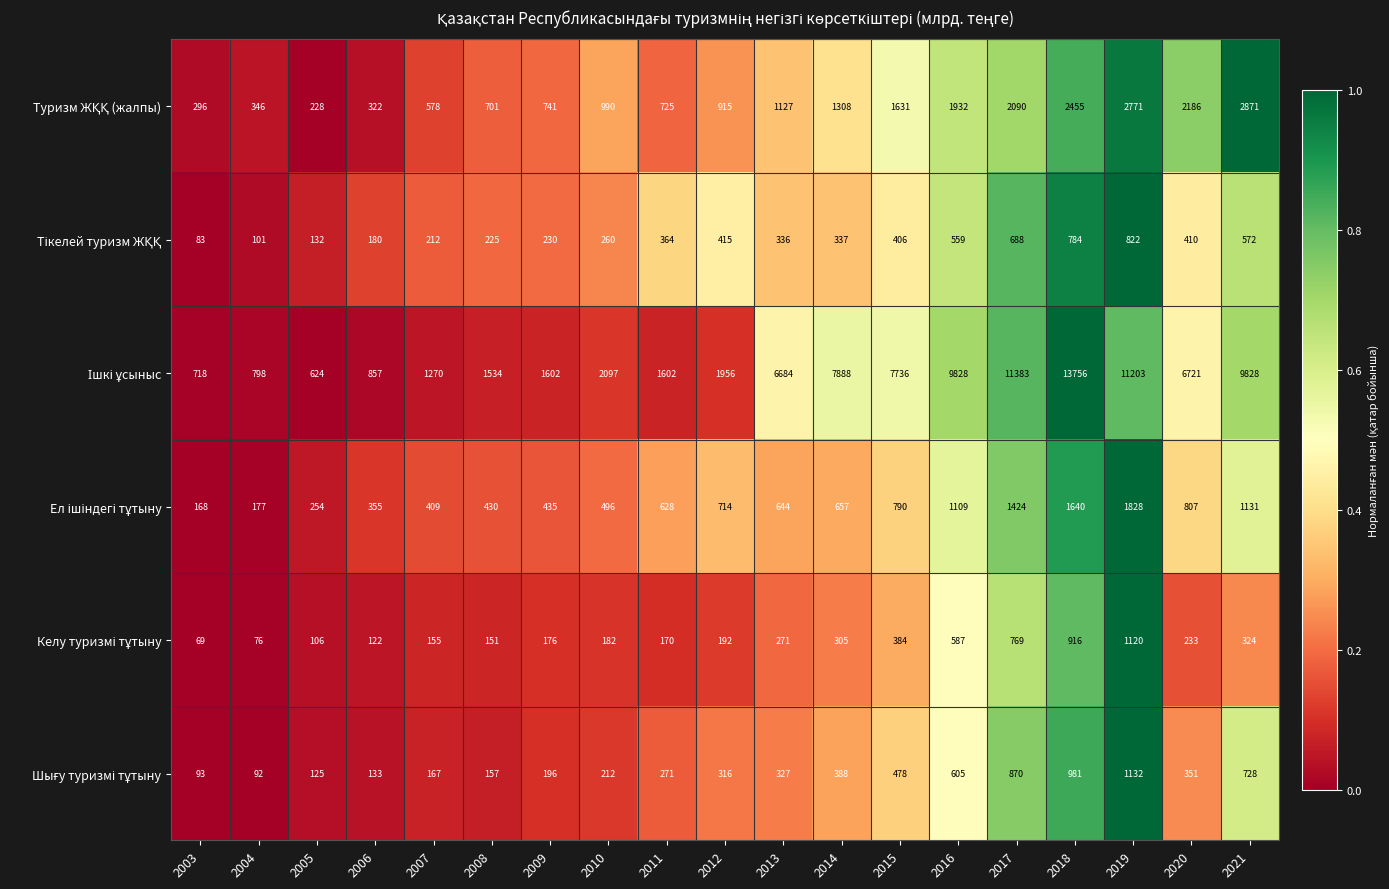

What is the greatest value displayed?

13756